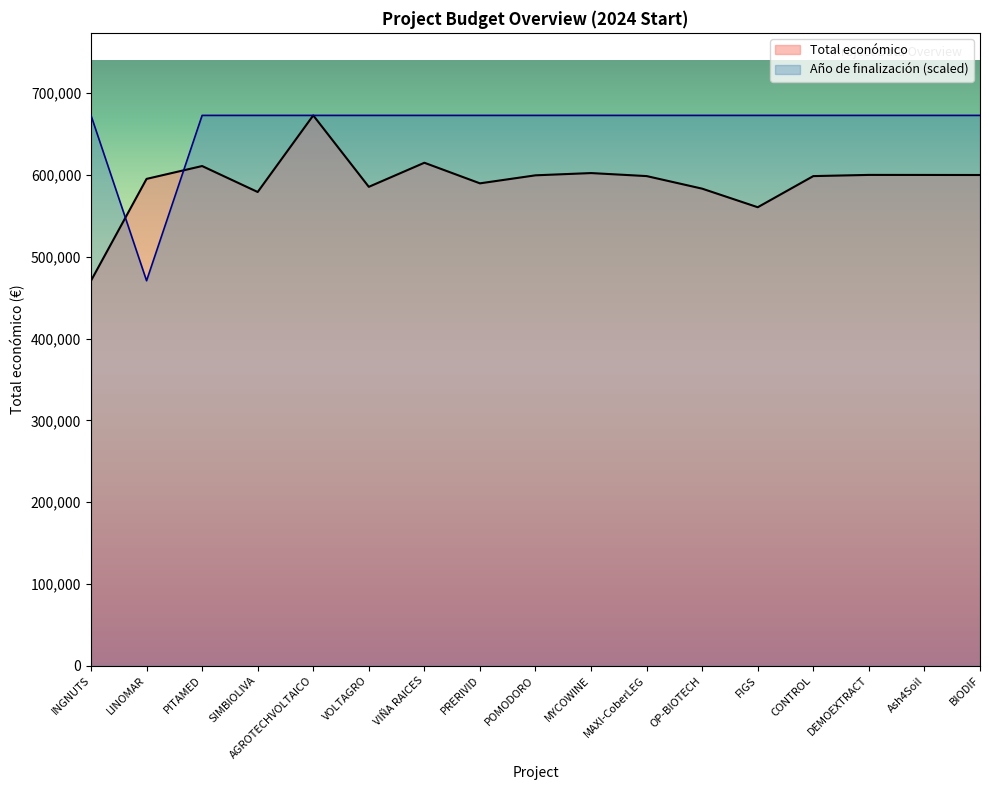

Does the chart display data point markers on the line(s)?

No